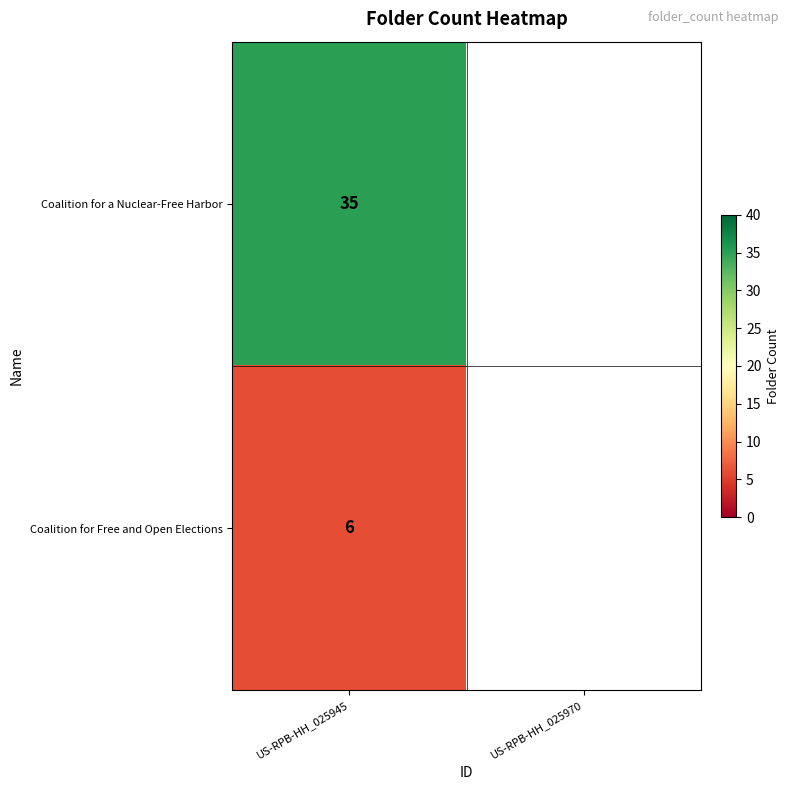

How many positive values does the row_0 series have?

1